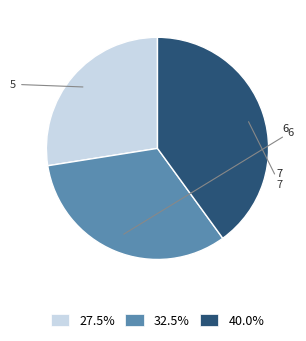

Combined, do 27.5% and 40.0% account for over 50%?

Yes